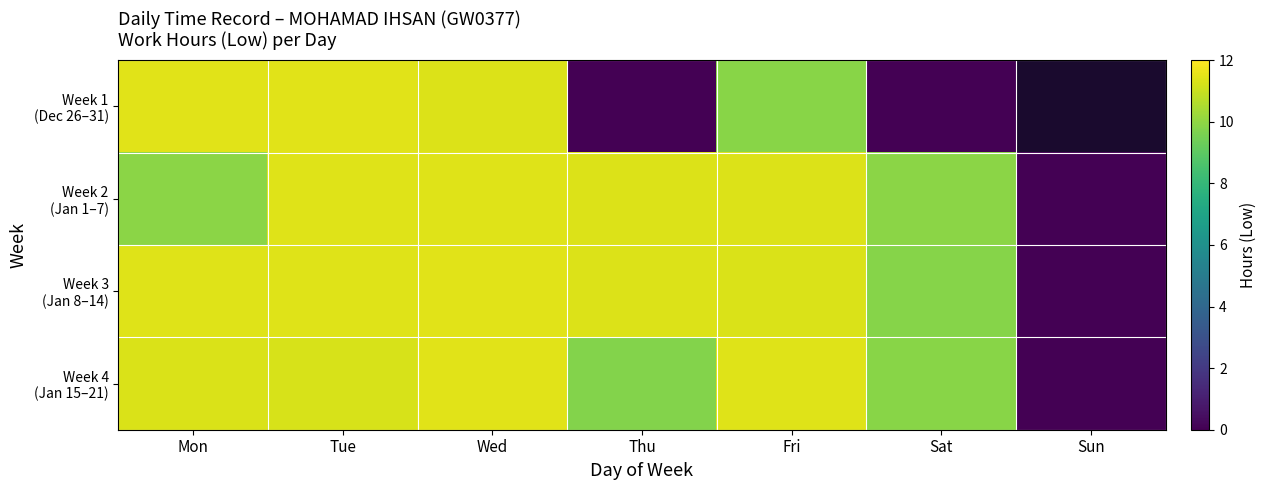

The Week 1 (Dec 26–31) series shows 18.9 at Wed. True or false?

False